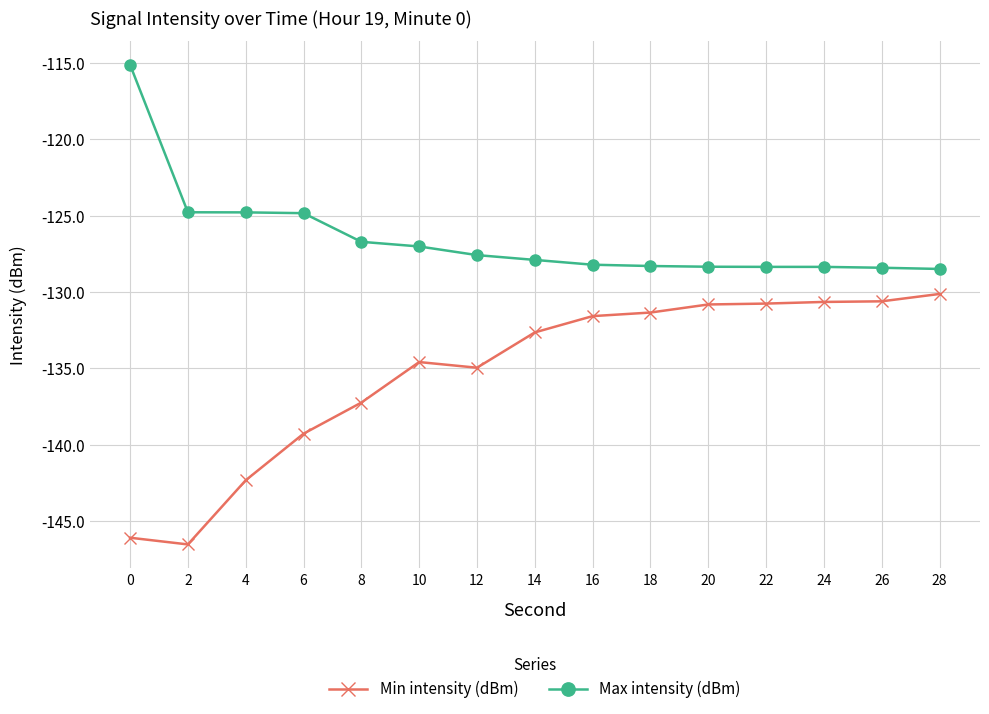

What is the value of the Max intensity (dBm) point at the 14th from the left?

-128.4